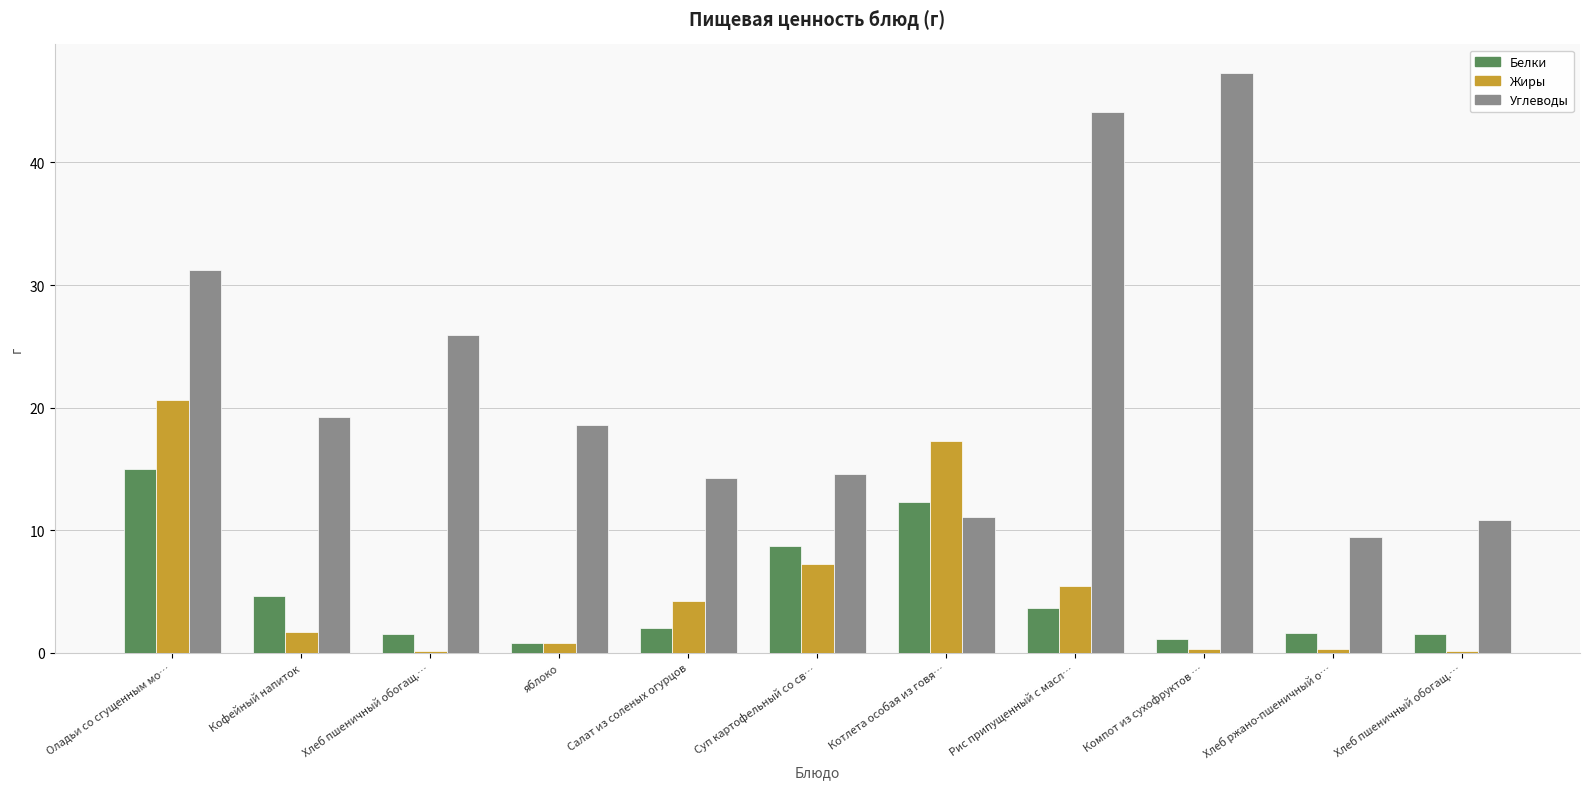

What are all the series names shown in the legend?

Белки, Жиры, Углеводы